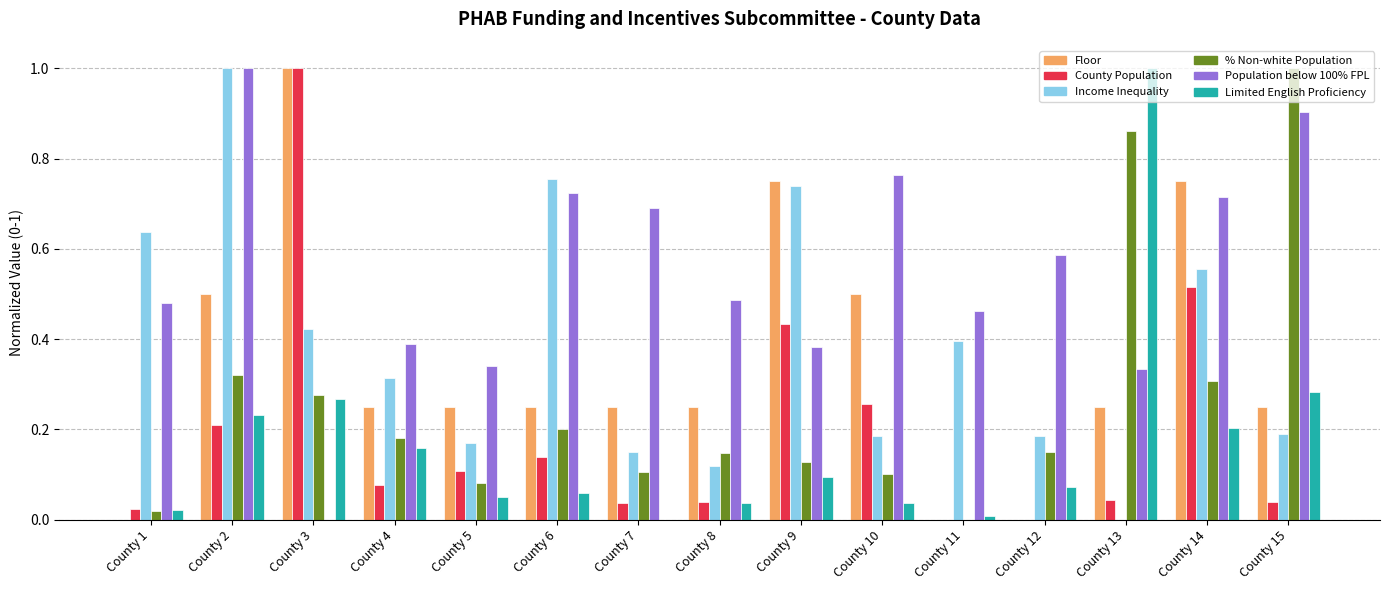

How many data points does each series have?

15